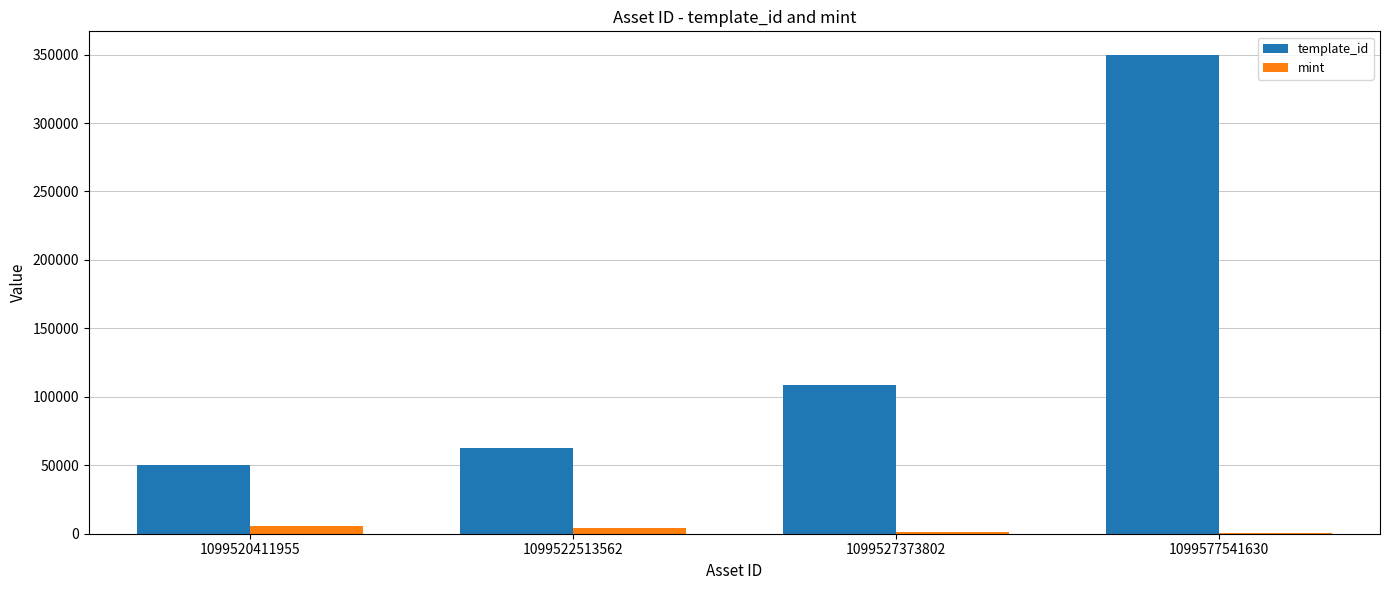

Which category has the highest value across all series?

1099577541630